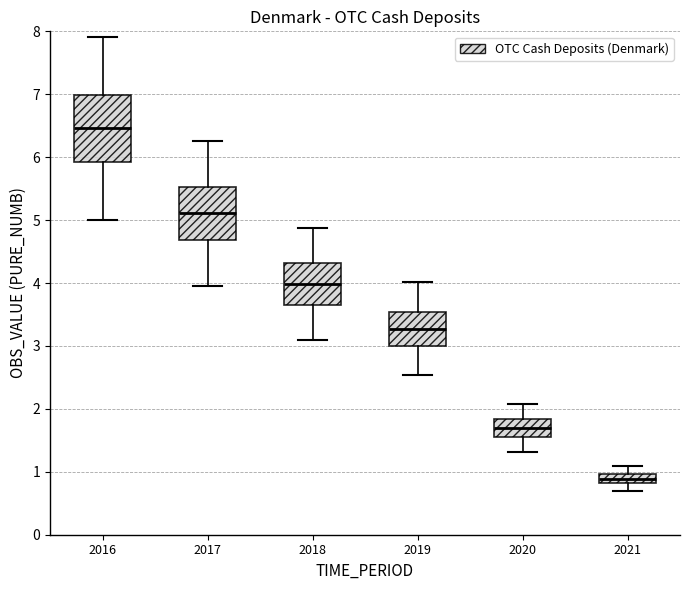

Comparing the boxes themselves (not the whiskers), which one is the tallest?

2016